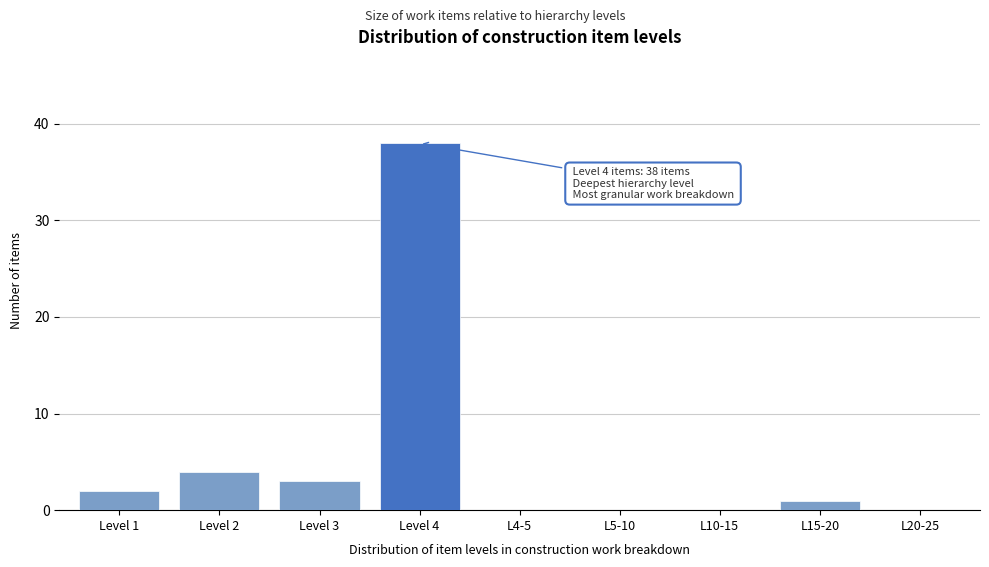

Reading right to left, list all the values displayed in this chart.

L20-25=0	L15-20=1	L10-15=0	L5-10=0	L4-5=0	Level 4=38	Level 3=3	Level 2=4	Level 1=2